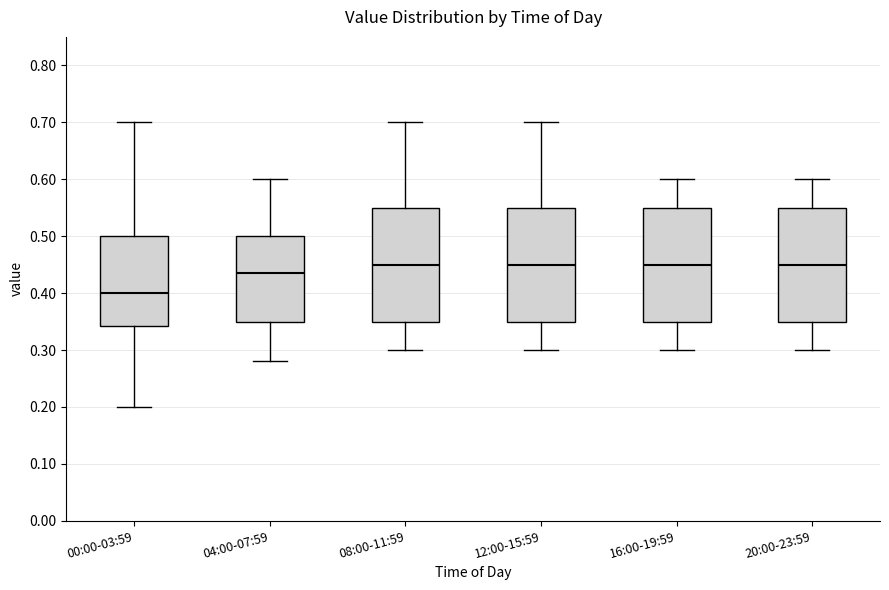

Reading left to right, transcribe this box plot: for each box, give where its median line is, the range the box spans, and where its two whiskers end, as read against the y-axis. The values are not printed on the chart, so give them approximately, as read against the axis.

00:00-03:59: median 0.40, box 0.34 to 0.50, whiskers 0.20 to 0.70
04:00-07:59: median 0.44, box 0.35 to 0.50, whiskers 0.28 to 0.60
08:00-11:59: median 0.45, box 0.35 to 0.55, whiskers 0.30 to 0.70
12:00-15:59: median 0.45, box 0.35 to 0.55, whiskers 0.30 to 0.70
16:00-19:59: median 0.45, box 0.35 to 0.55, whiskers 0.30 to 0.60
20:00-23:59: median 0.45, box 0.35 to 0.55, whiskers 0.30 to 0.60